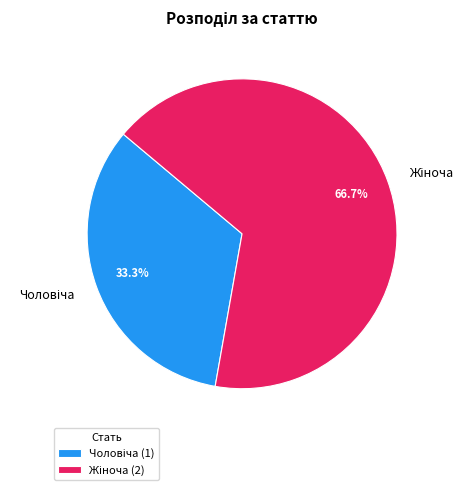

Is there a majority slice in this chart?

Yes